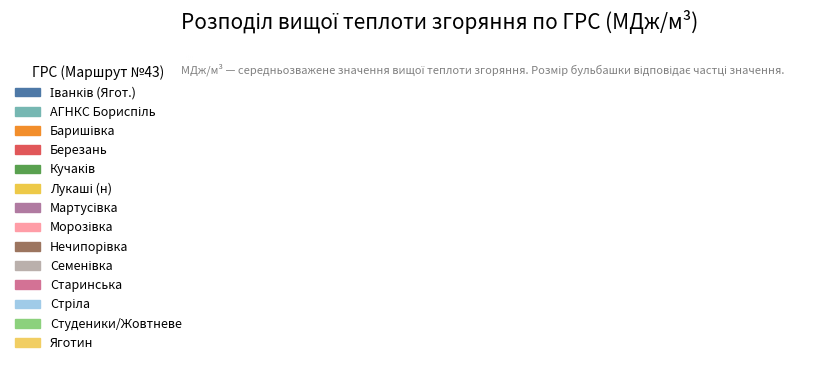

The Студеники/Жовтневе slice represents 1% of the pie. True or false?

False